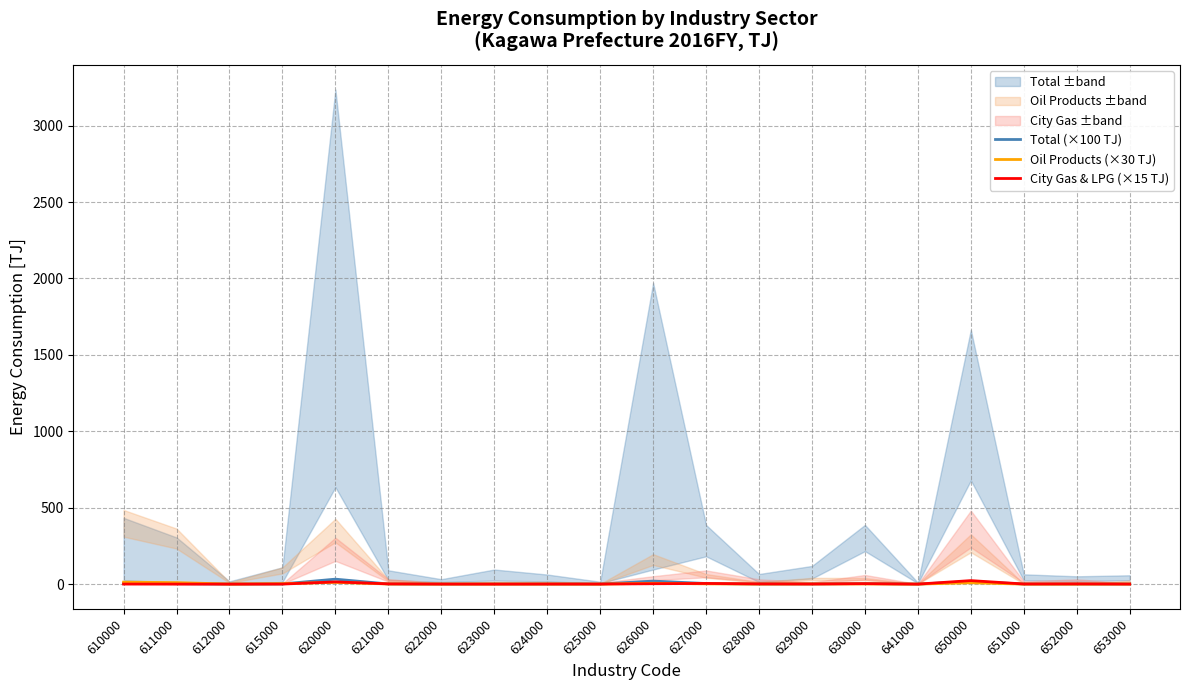

Which series has the largest range (max minus min)?

Total (×100 TJ)